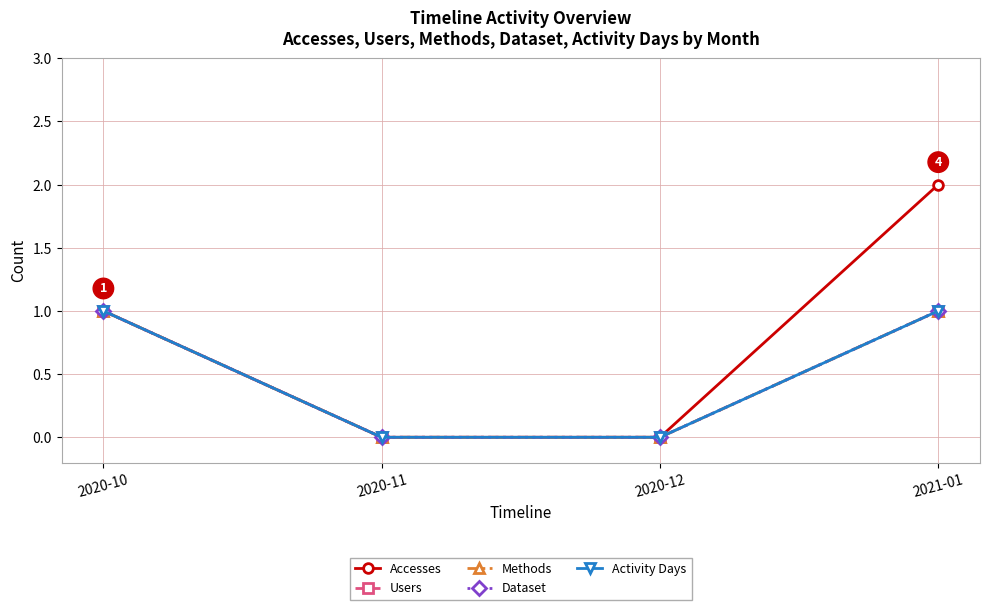

At which label is Methods closest to 0?

2020-11